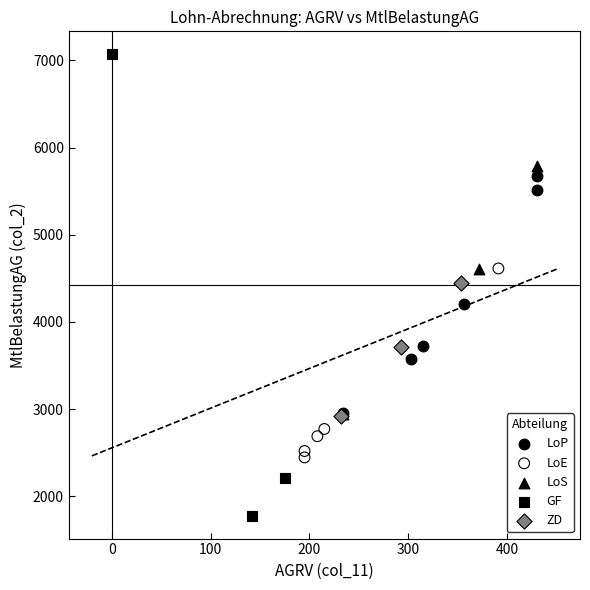

What are all the series names shown in the legend?

LoP, LoE, LoS, GF, ZD